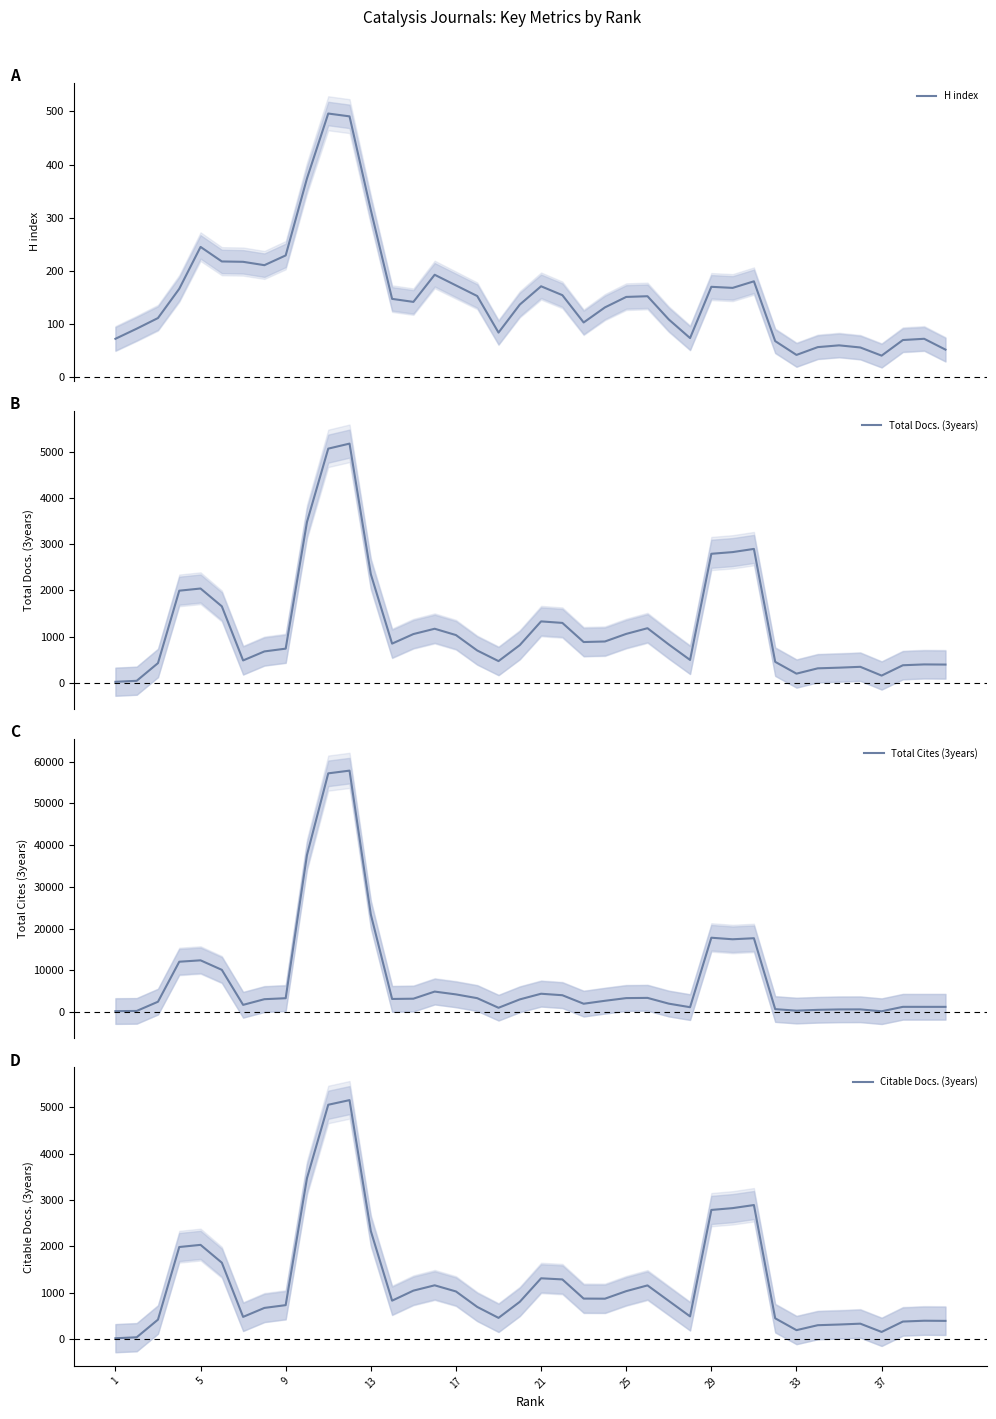

Reading left to right, extract all data points from this chart.

H index: 72.7	91.7	111.7	166.7	245.3	218.0	217.3	211.0	229.3	374.0	496.0	490.7	314.7	147.7	142.0	193.0	173.0	153.0	84.3	137.0	171.3	154.7	103.3	131.7	151.3	152.7	109.0	74.0	170.3	168.3	180.7	68.3	42.3	57.0	60.3	56.3	41.0	70.3	72.7	52.3
Total Docs. (3years): 23.3	45.0	427.7	1993.7	2040.7	1655.3	485.3	680.3	740.3	3478.3	5065.7	5174.3	2351.0	849.0	1055.7	1170.7	1034.0	700.3	471.0	817.3	1329.7	1297.0	883.3	895.3	1059.3	1182.3	830.3	496.3	2791.7	2828.3	2897.0	455.3	199.7	314.7	329.0	347.3	157.7	381.3	399.3	396.0
Total Cites (3years): 215.7	261.7	2471.7	12063.0	12396.7	10116.0	1718.0	3079.7	3313.7	37639.3	57224.3	57876.3	23397.3	3136.0	3200.0	4902.7	4230.3	3323.3	1022.0	3030.7	4387.7	4031.0	1990.7	2697.3	3338.7	3392.0	2011.0	1158.3	17816.0	17447.0	17696.7	694.7	330.0	523.0	620.7	633.0	180.3	1245.7	1243.3	1243.0
Citable Docs. (3years): 21.3	42.3	423.0	1987.7	2034.0	1650.0	482.0	675.3	735.0	3470.3	5053.3	5153.0	2332.3	831.7	1047.7	1162.3	1030.0	696.7	460.7	807.0	1313.7	1289.3	876.3	874.0	1036.7	1160.3	826.0	492.7	2786.7	2825.7	2892.0	451.3	196.0	302.7	317.3	335.7	157.3	381.3	399.3	396.0